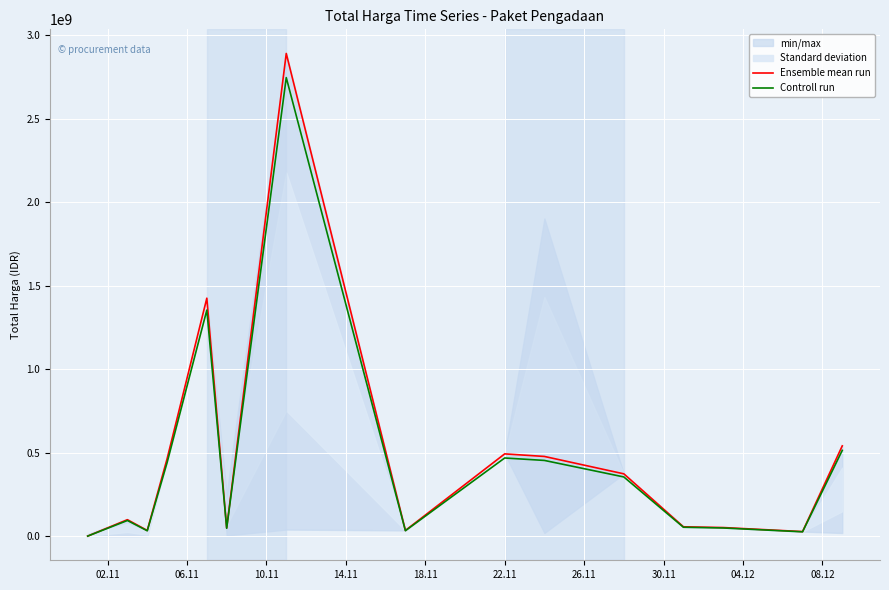

Is this an area chart (filled region under the line)?

No